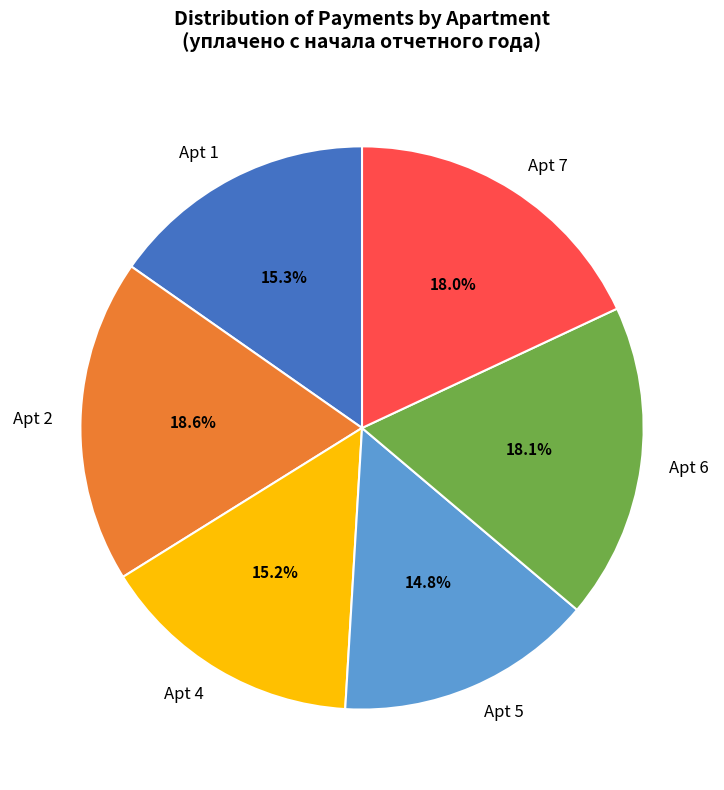

What percentage do Apt 1 and Apt 2 together represent?

33.9%